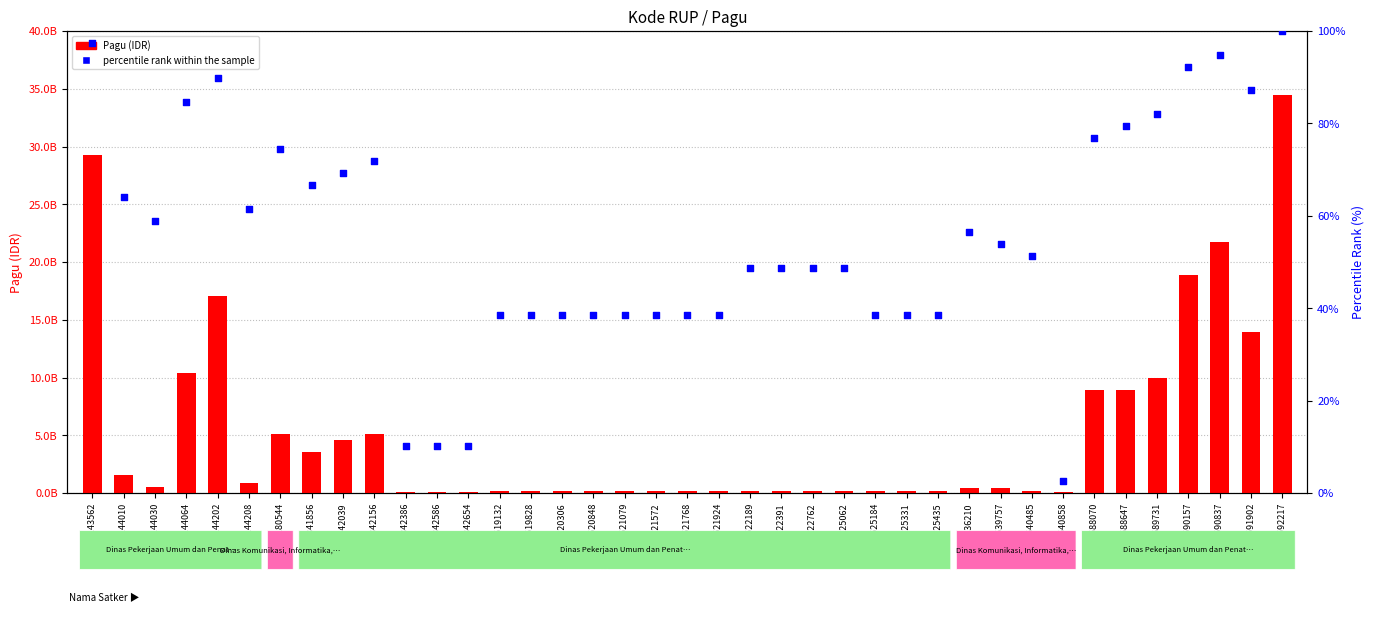

Which series has the largest total across all categories?

Pagu (IDR)